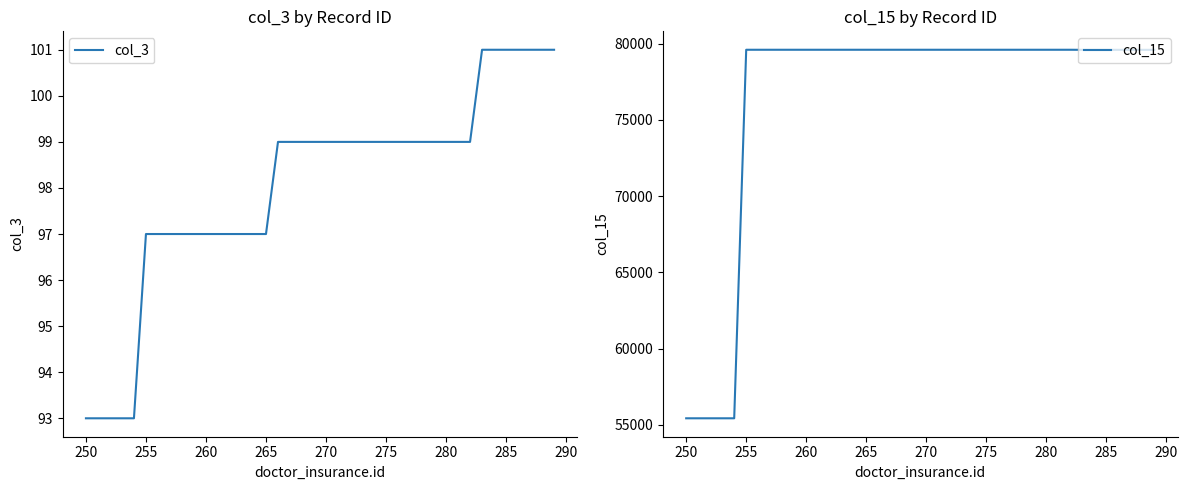

True or false: col_15 and col_3 cross at least once.

False